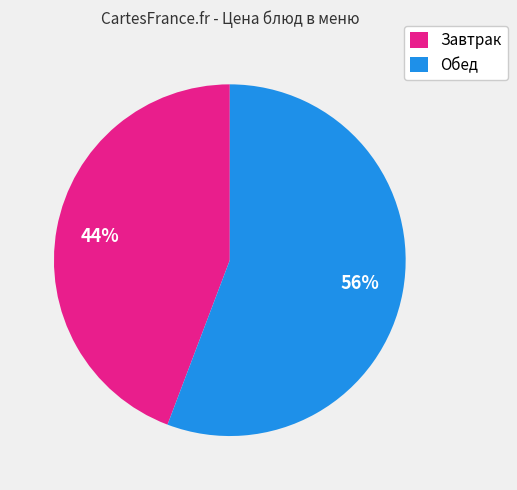

Combined, do Обед and Завтрак account for over 50%?

Yes